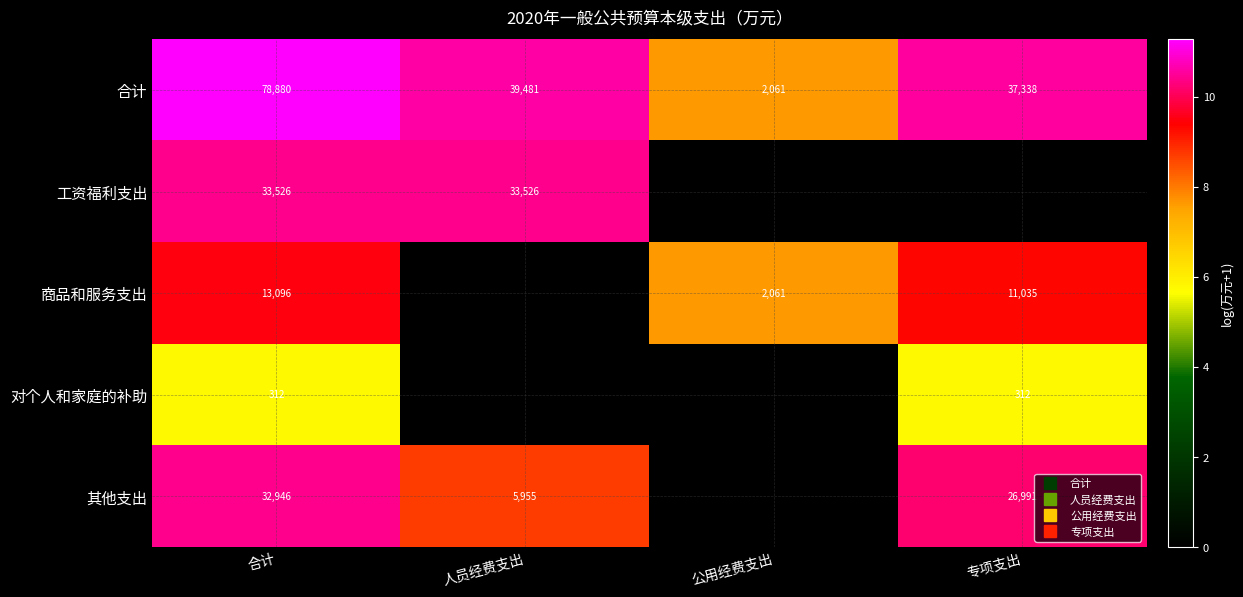

Is the value of 合计 at 合计 greater than the value of 商品和服务支出 at 人员经费支出?

No